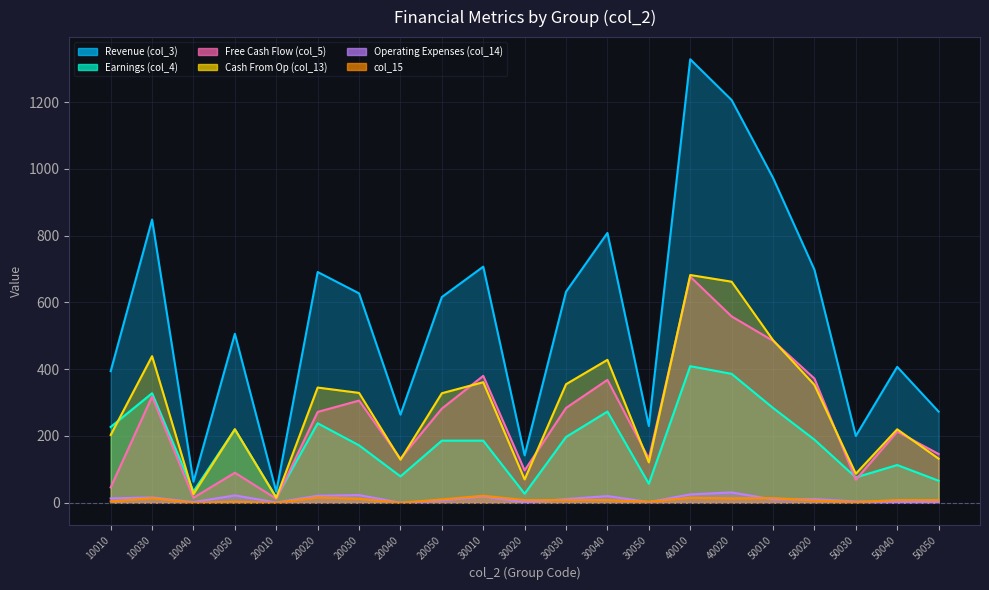

At which category does the chart reach its minimum across all series?

20040